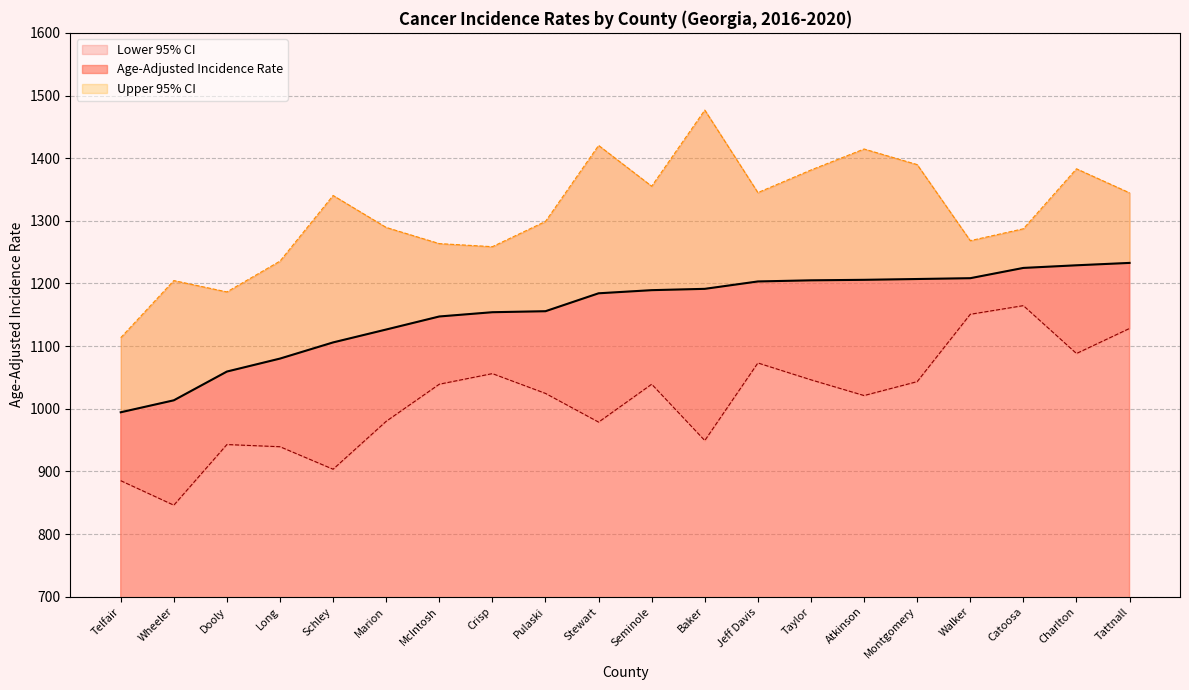

How many lines are shown in the chart?

3